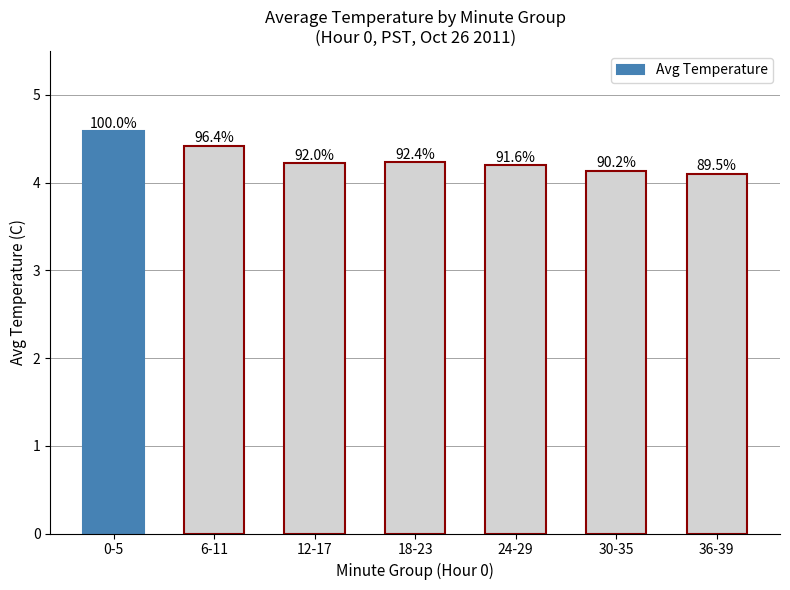

What is the approximate value at 36-39?

4.1